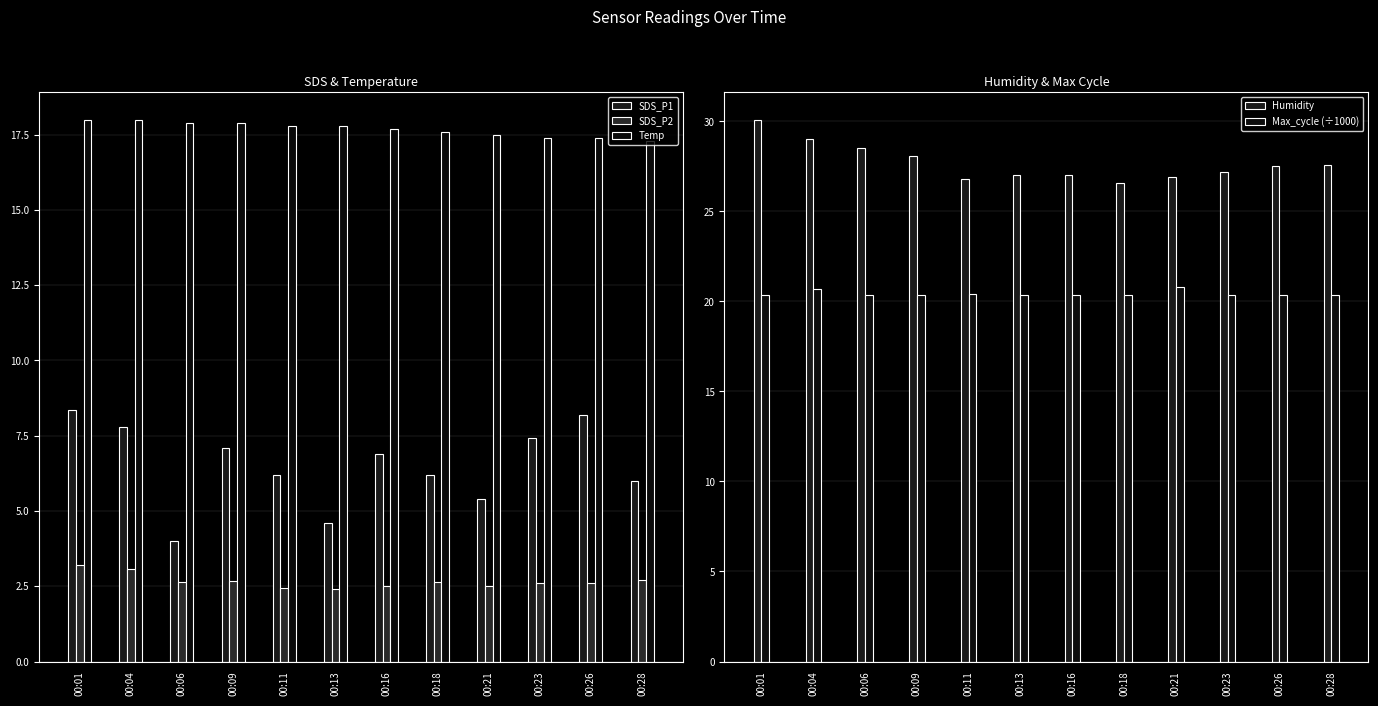

Between 00:18 and 00:01, which is larger?

00:01